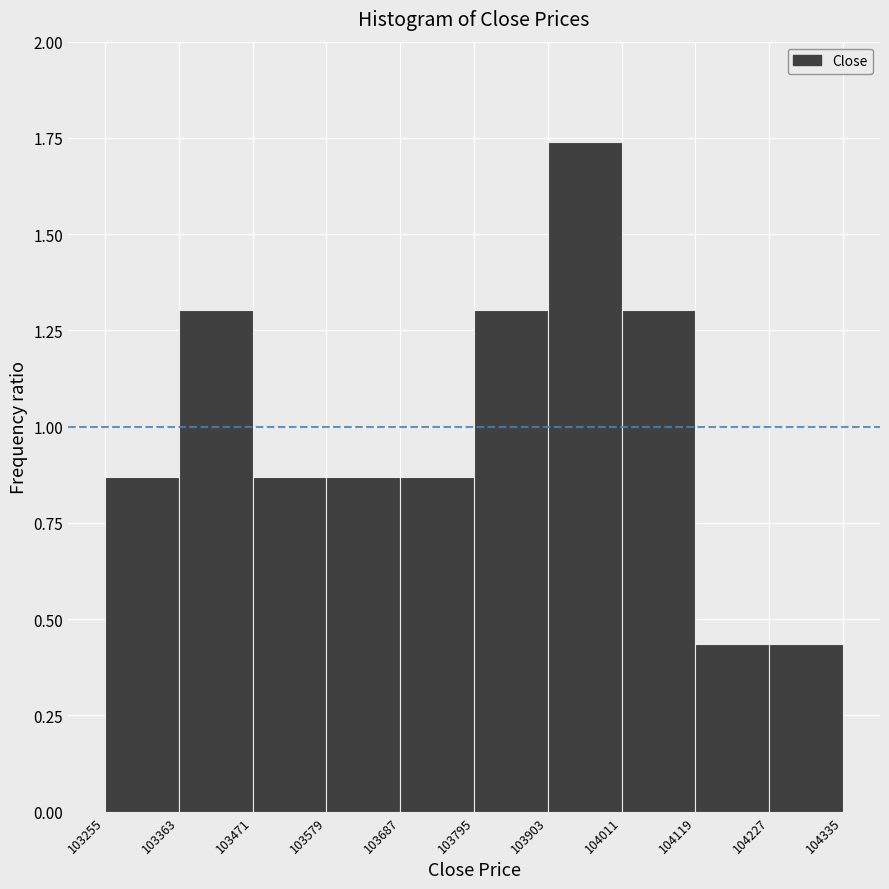

Over which range of the x-axis is the bar tallest?

103903 to 104011